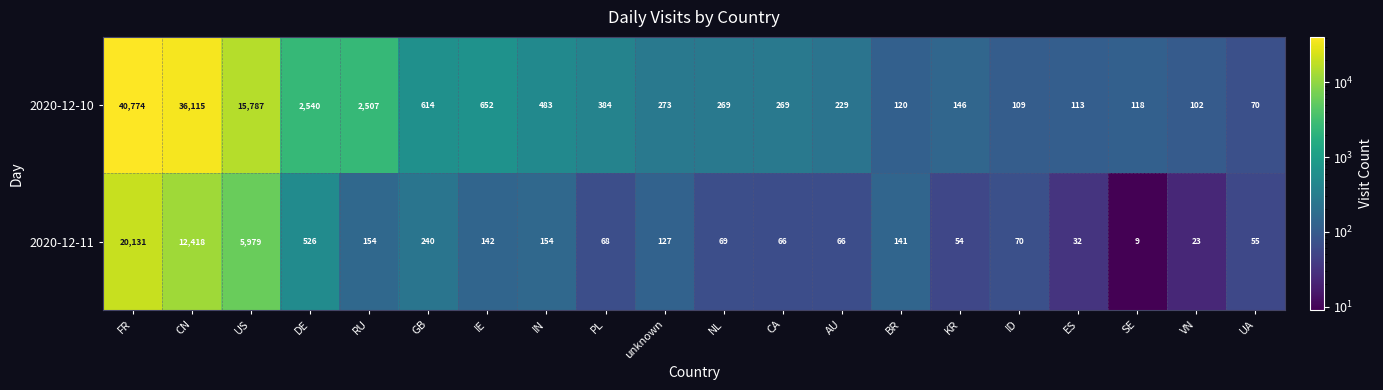

What is the approximate value of 2020-12-11 at unknown?

127